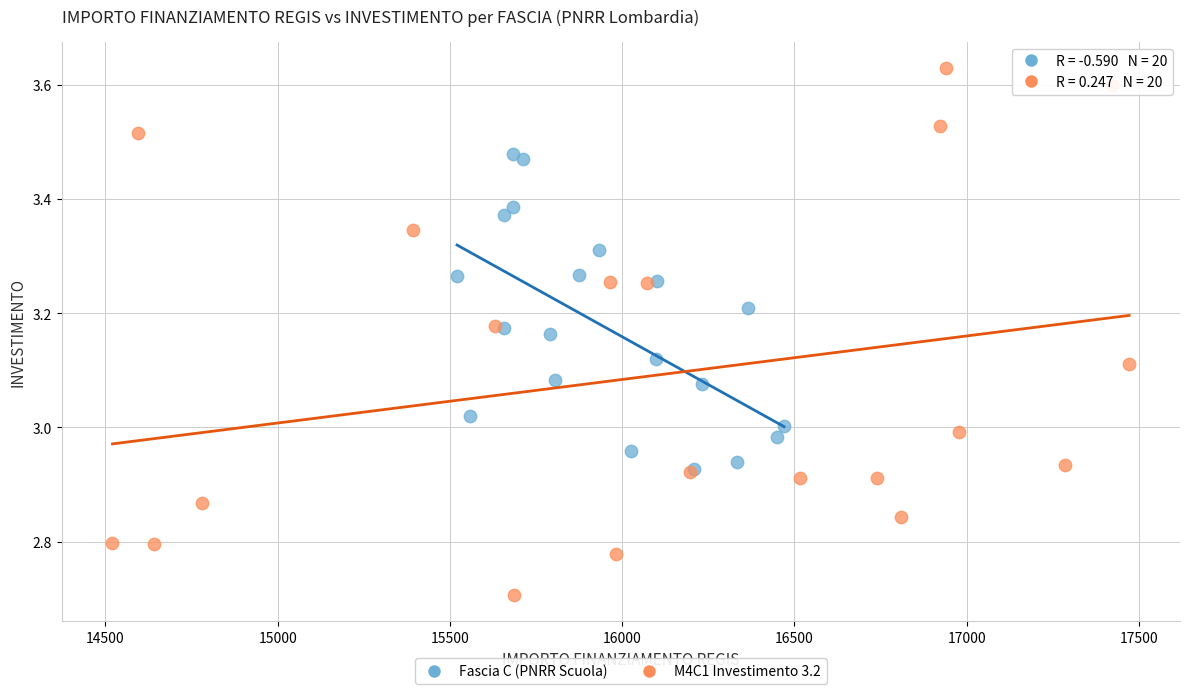

Which series has the widest spread of Y values?

M4C1 Investimento 3.2